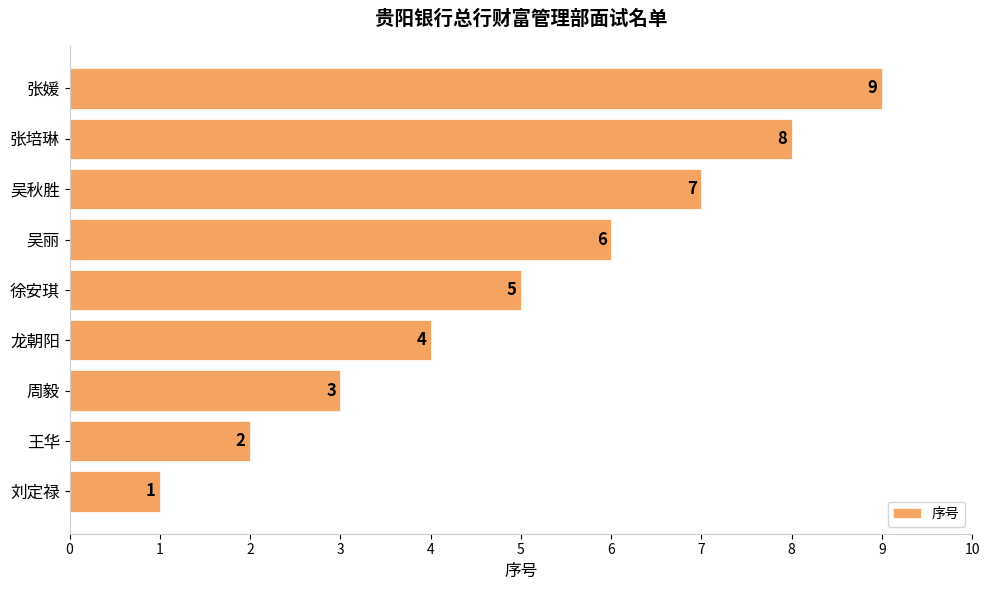

The chart shows a value of 0 at 刘定禄. True or false?

False